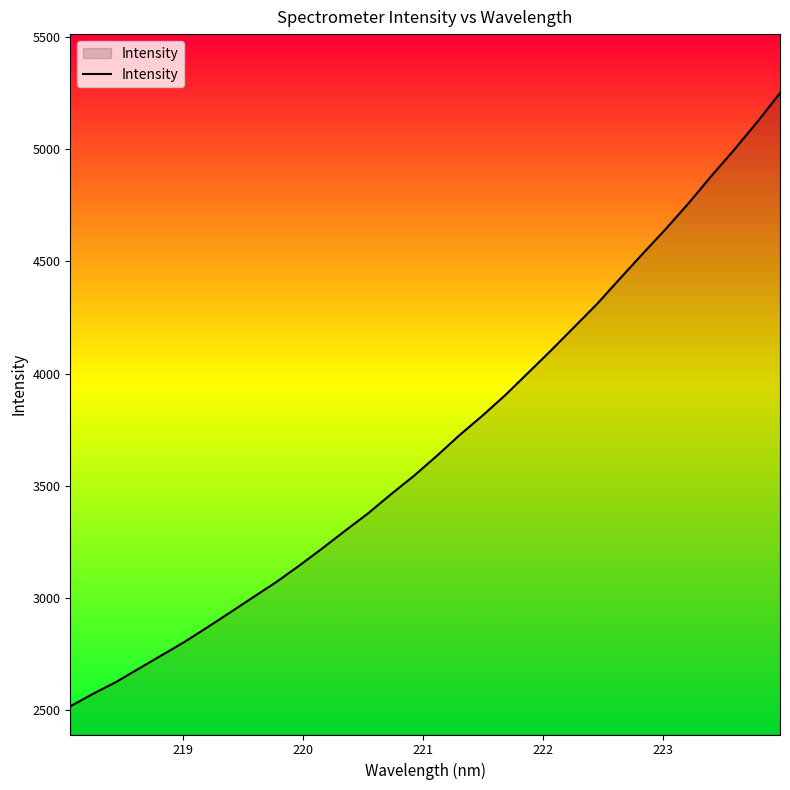

What is the maximum value shown in the chart?

5250.5